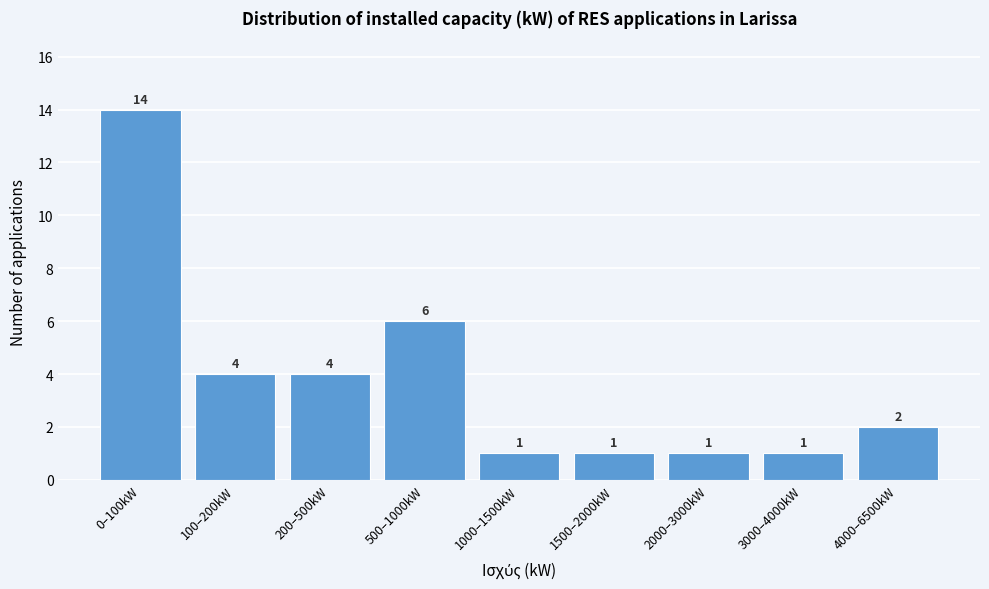

Reading left to right, extract all data points from this chart.

0–100kW=14	100–200kW=4	200–500kW=4	500–1000kW=6	1000–1500kW=1	1500–2000kW=1	2000–3000kW=1	3000–4000kW=1	4000–6500kW=2